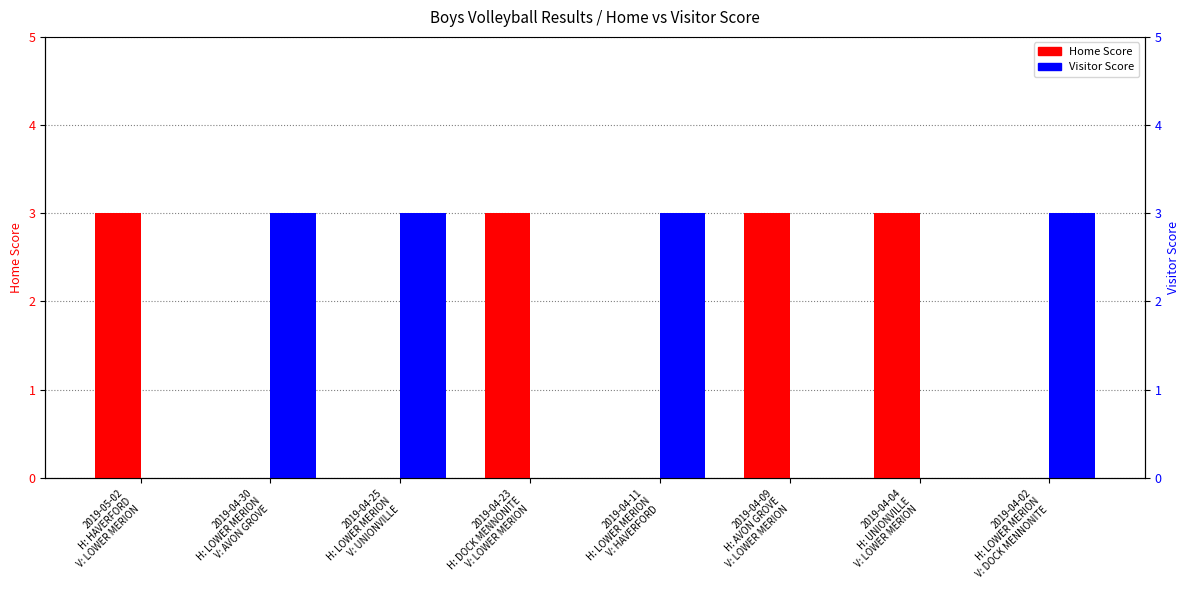

Between 2019-05-02
H: HAVERFORD
V: LOWER MERION and 2019-04-11
H: LOWER MERION
V: HAVERFORD, which series saw the biggest shift?

Home Score